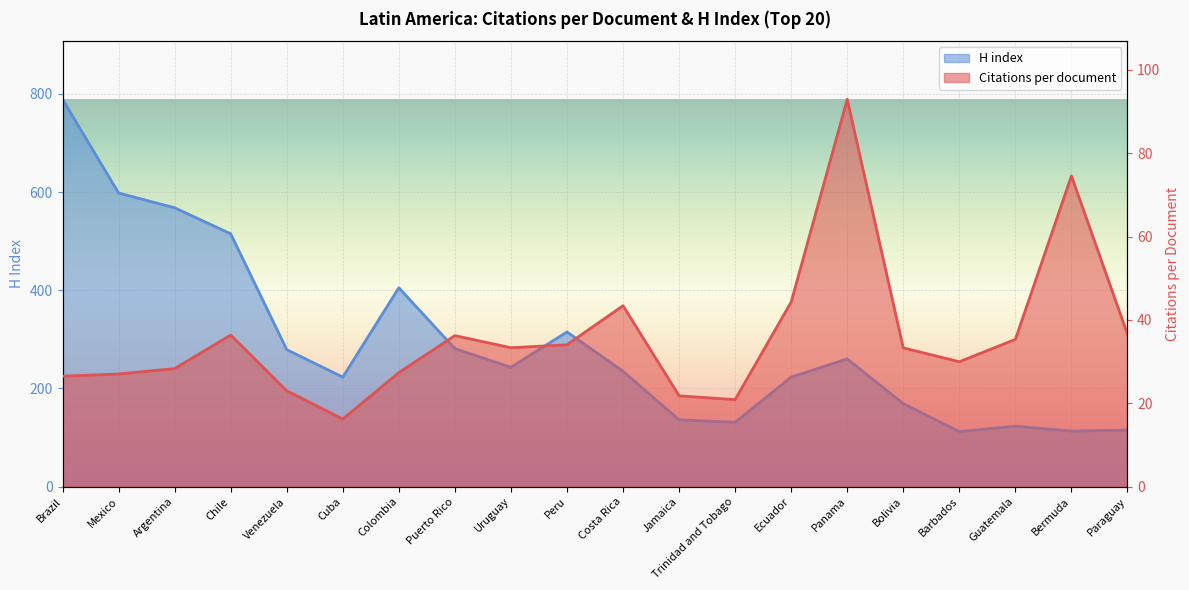

What is the difference between the highest and lowest values at Venezuela?

256.0